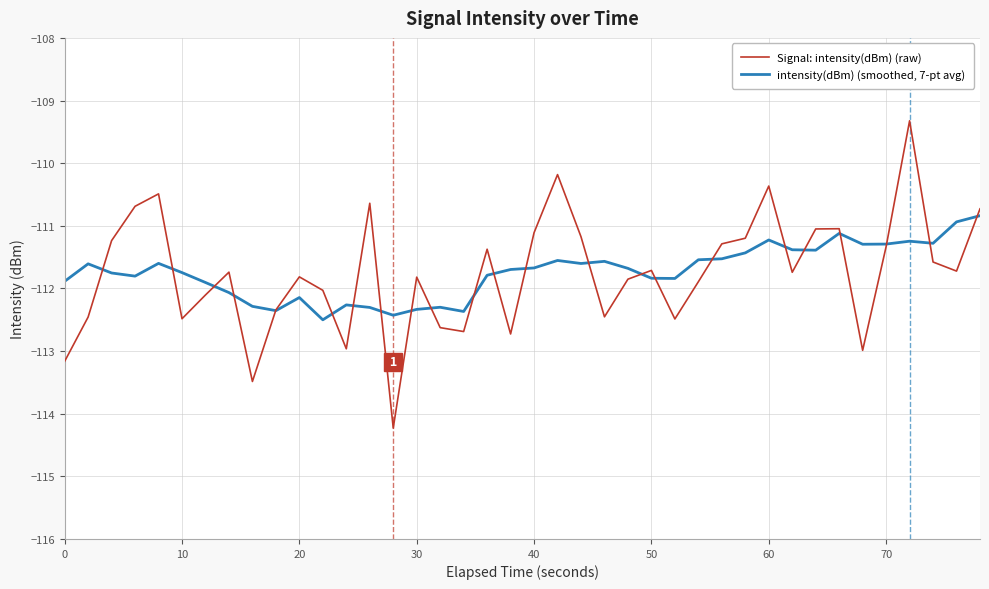

List the series in order of their overall mean, highest first.

intensity(dBm) (smoothed, 7-pt avg), Signal: intensity(dBm) (raw)